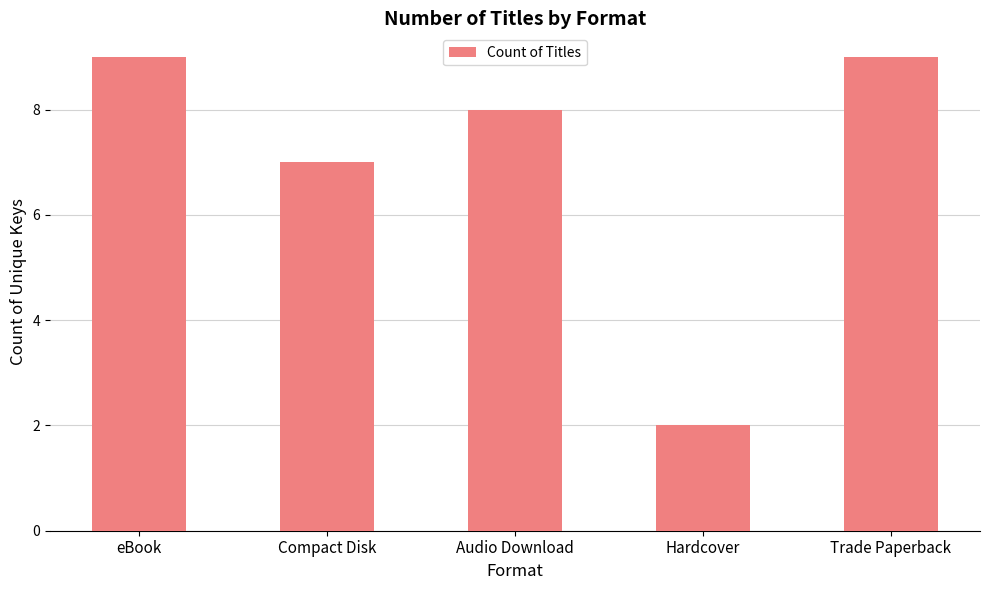

What is the value of the 1st bar from the left?

9